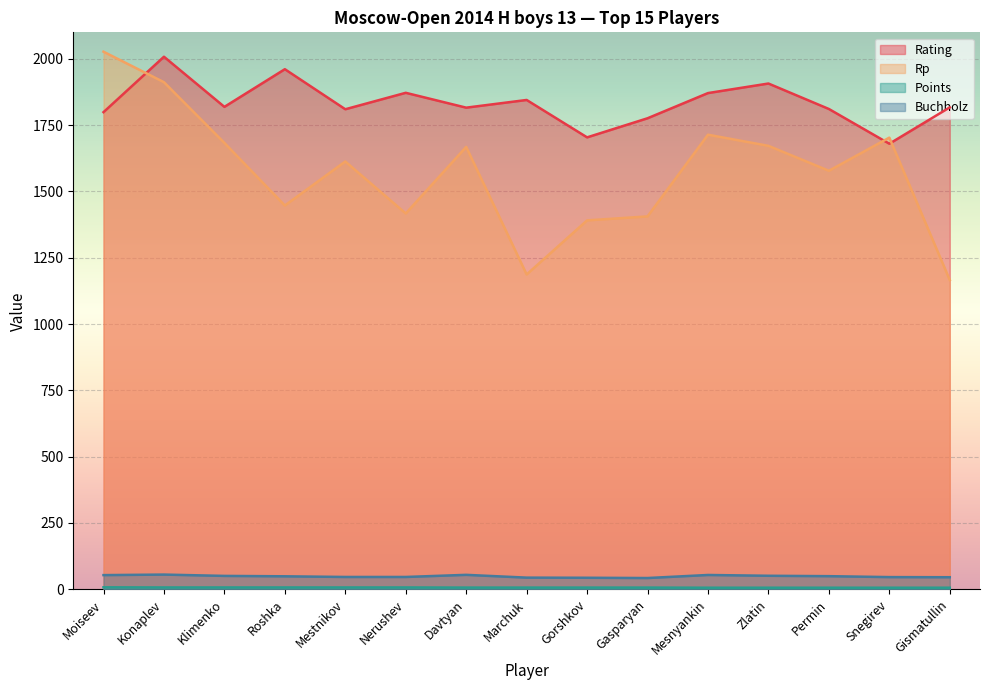

Which series changed the most between Roshka and Nerushev?

Rating